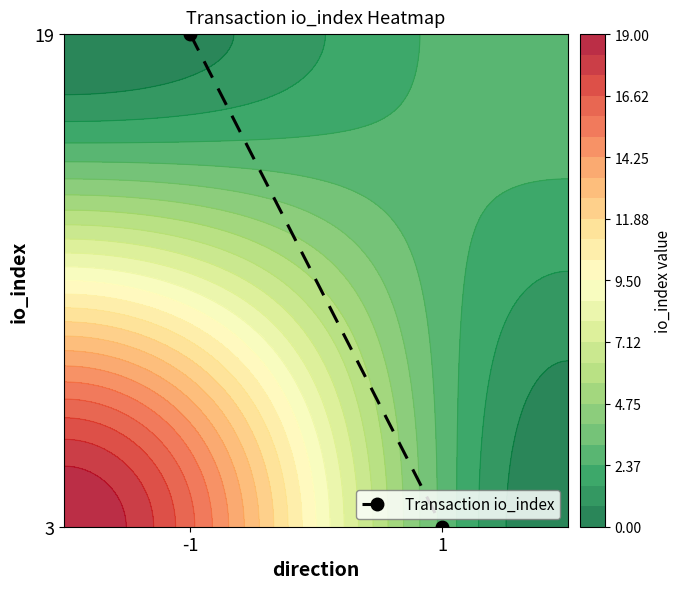

The chart shows a value of 1 at -1. True or false?

True